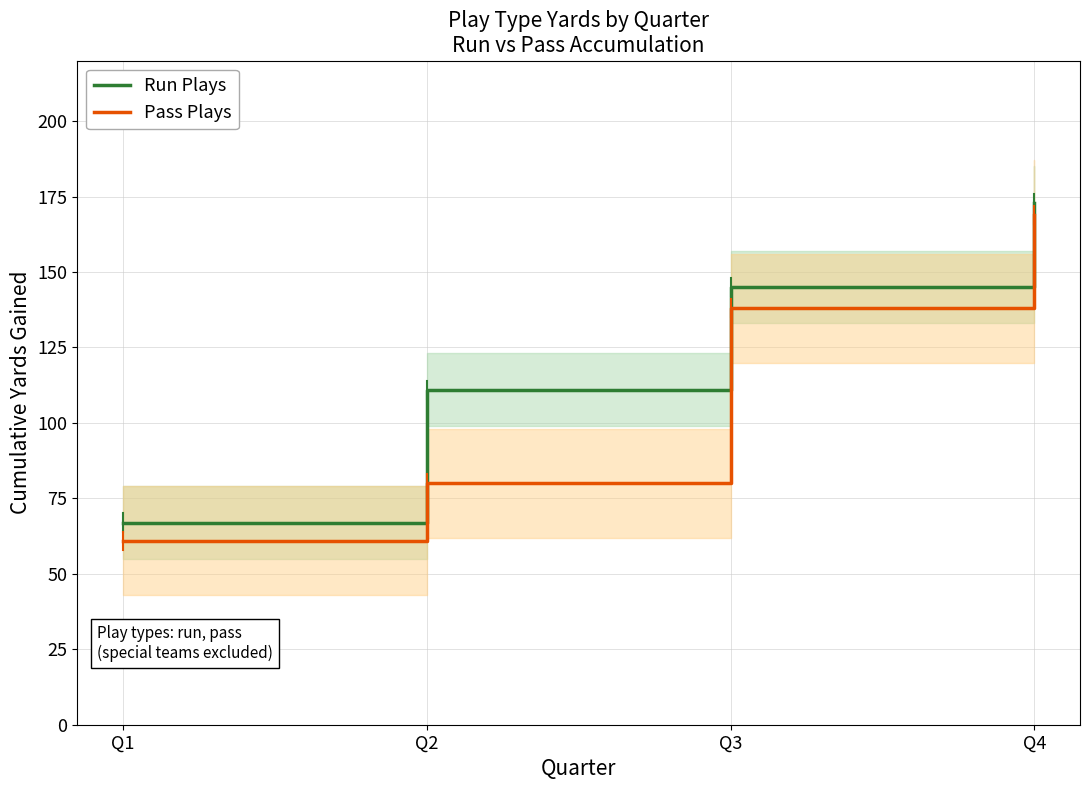

Reading right to left, what are all the values shown in this chart?

Run Plays: 173	145	111	67
Pass Plays: 169	138	80	61